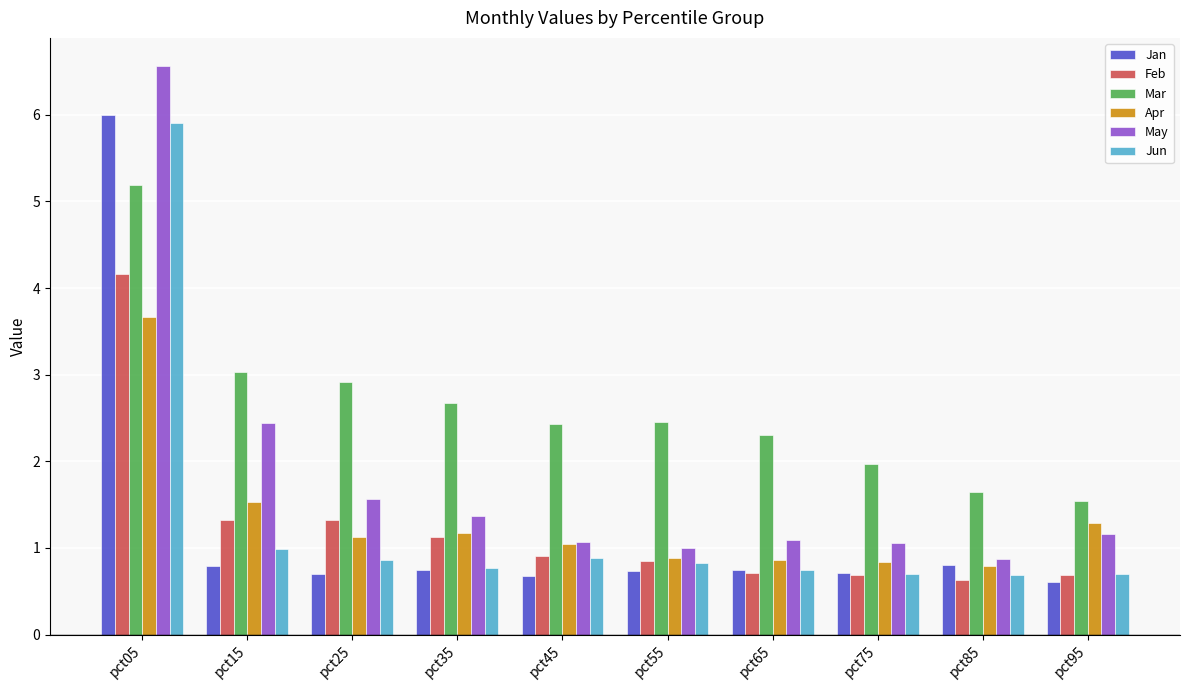

Which series has the largest total across all categories?

Mar